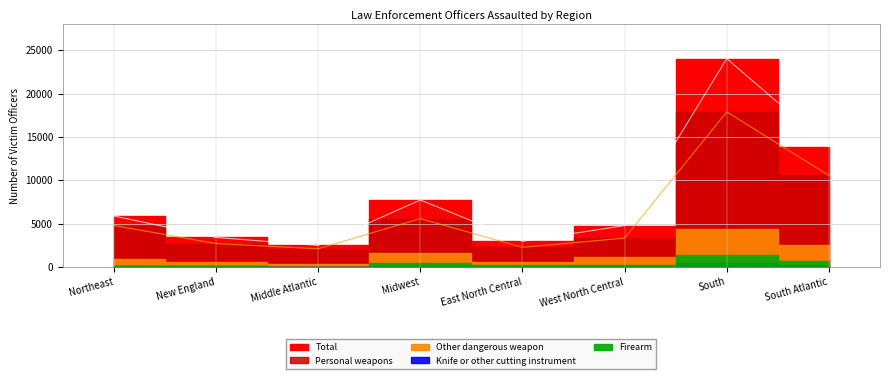

Where is the first local minimum for Knife or other cutting instrument?

Middle Atlantic